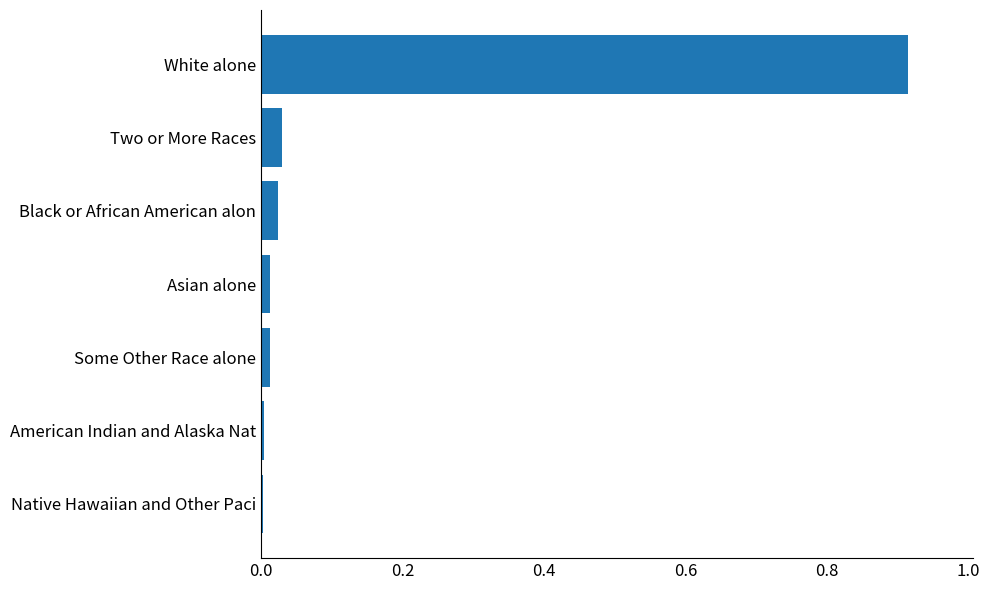

What is the change in value from Two or More Races to White alone?

+0.9